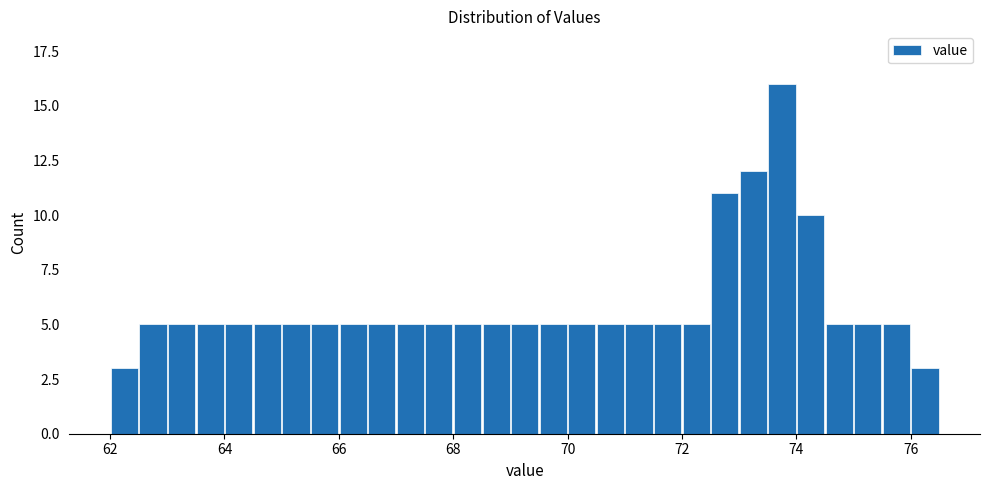

Around what value on the x-axis is the tallest bar? Give the approximate position of its centre, as read against the axis.

73.8